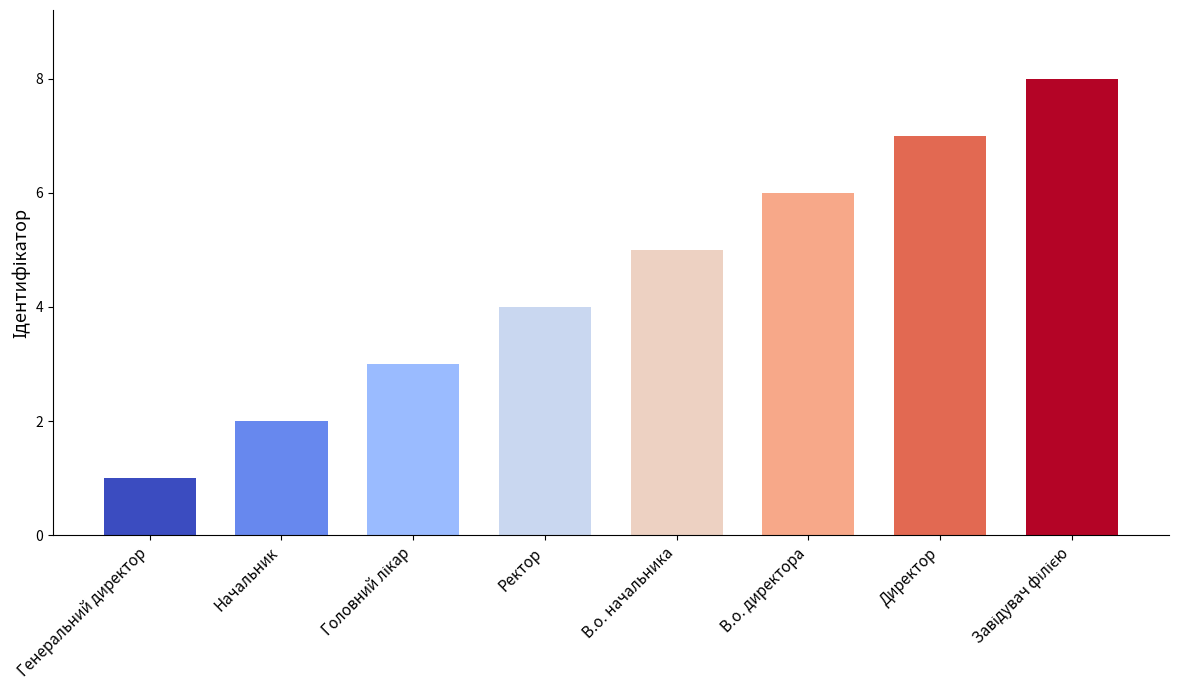

What is the difference between the maximum and minimum values?

7